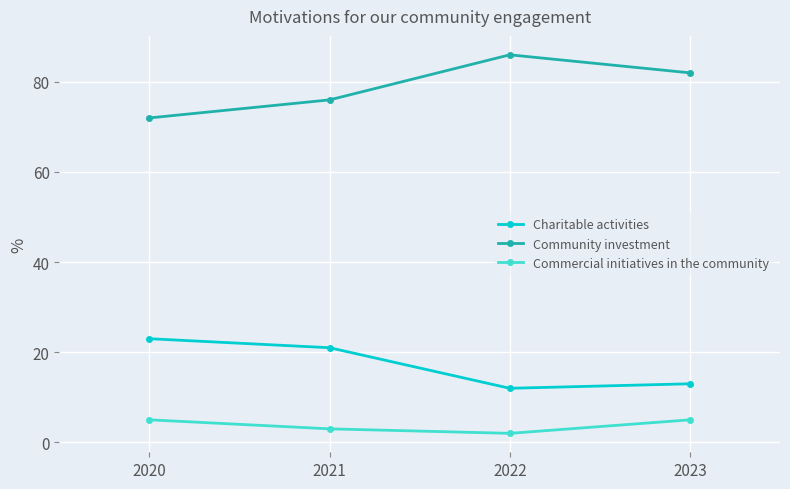

Reading left to right, extract all data points from this chart.

Charitable activities: 23	21	12	13
Community investment: 72	76	86	82
Commercial initiatives in the community: 5	3	2	5